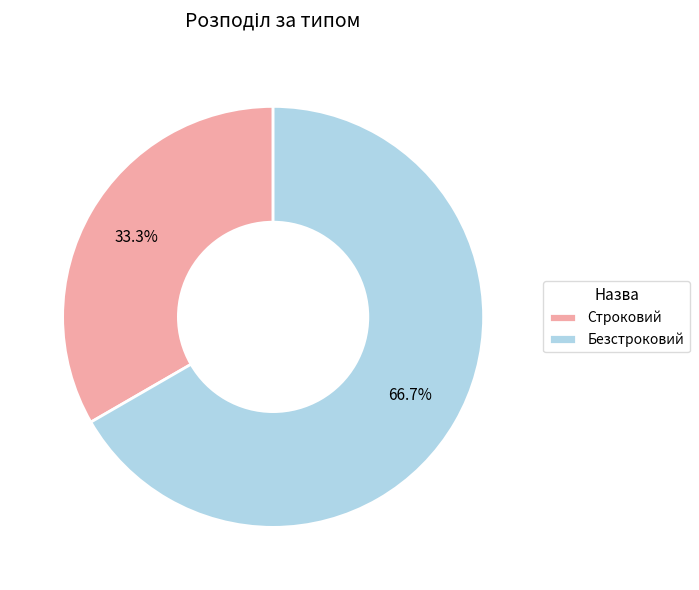

What is the largest slice in the pie chart?

Безстроковий